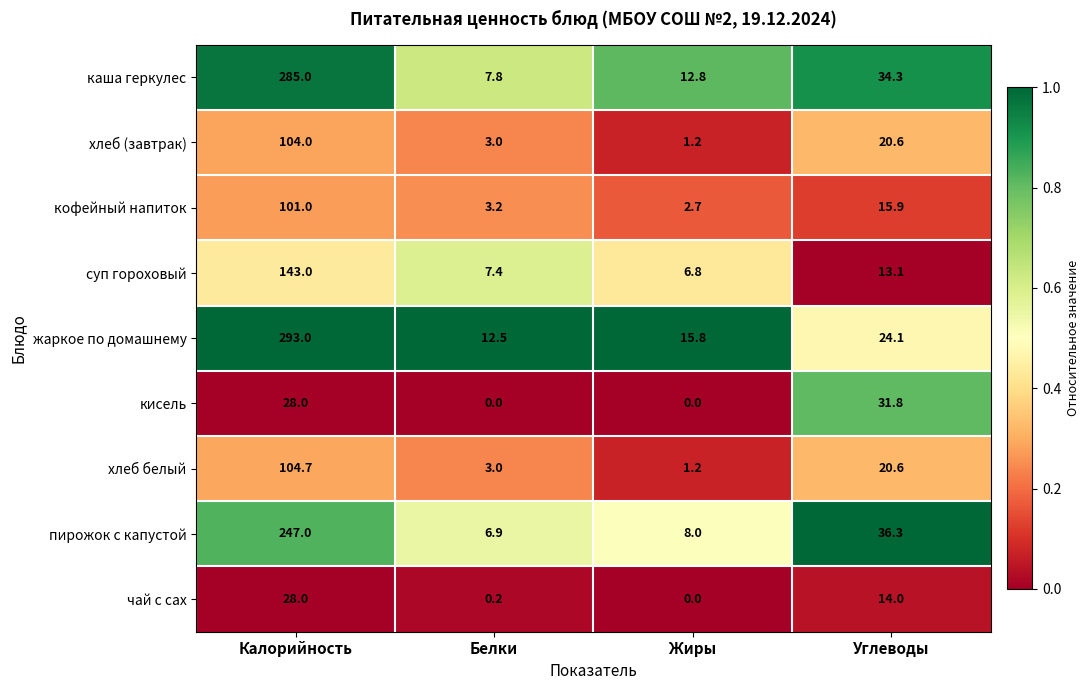

List the series in order of their peak value, lowest first.

чай с сах, кисель, кофейный напиток, хлеб (завтрак), хлеб белый, суп гороховый, пирожок с капустой, каша геркулес, жаркое по домашнему